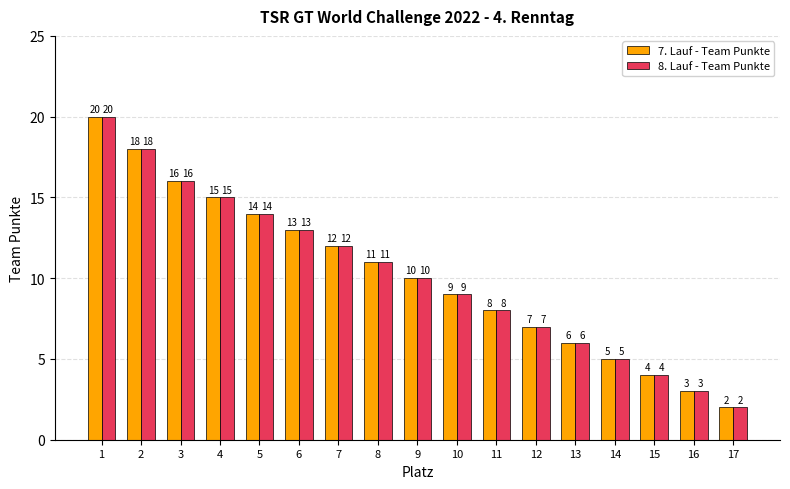

Reading left to right, what are all the values shown in this chart?

7. Lauf - Team Punkte: 1=20	2=18	3=16	4=15	5=14	6=13	7=12	8=11	9=10	10=9	11=8	12=7	13=6	14=5	15=4	16=3	17=2
8. Lauf - Team Punkte: 1=20	2=18	3=16	4=15	5=14	6=13	7=12	8=11	9=10	10=9	11=8	12=7	13=6	14=5	15=4	16=3	17=2